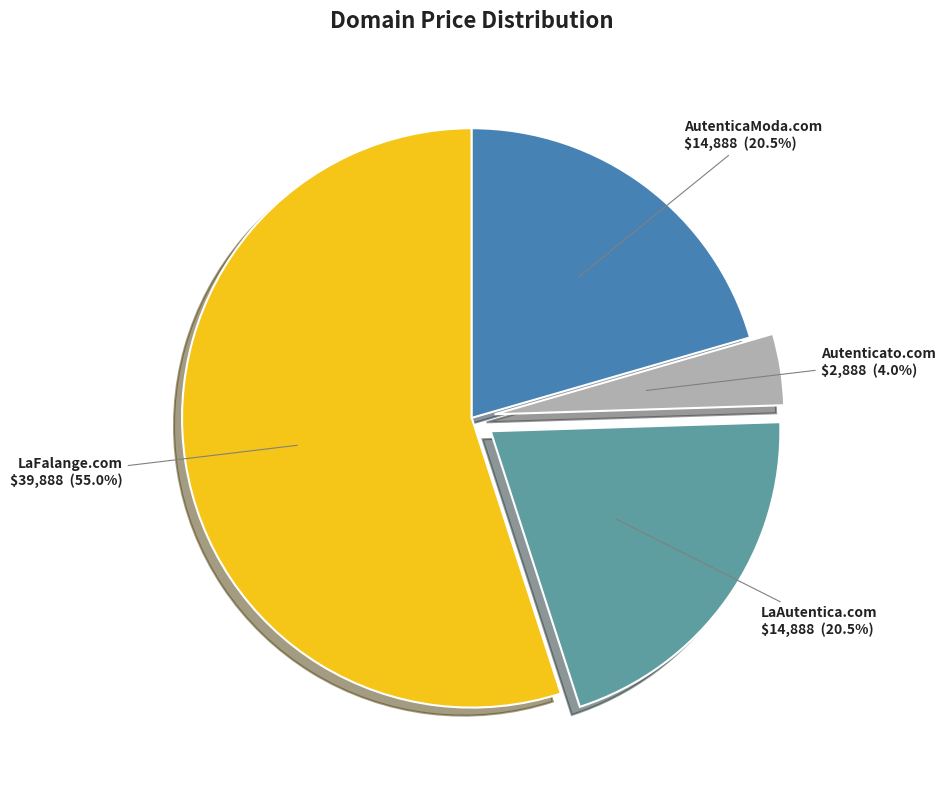

What is the total percentage of LaFalange.com and Autenticato.com?

59.0%